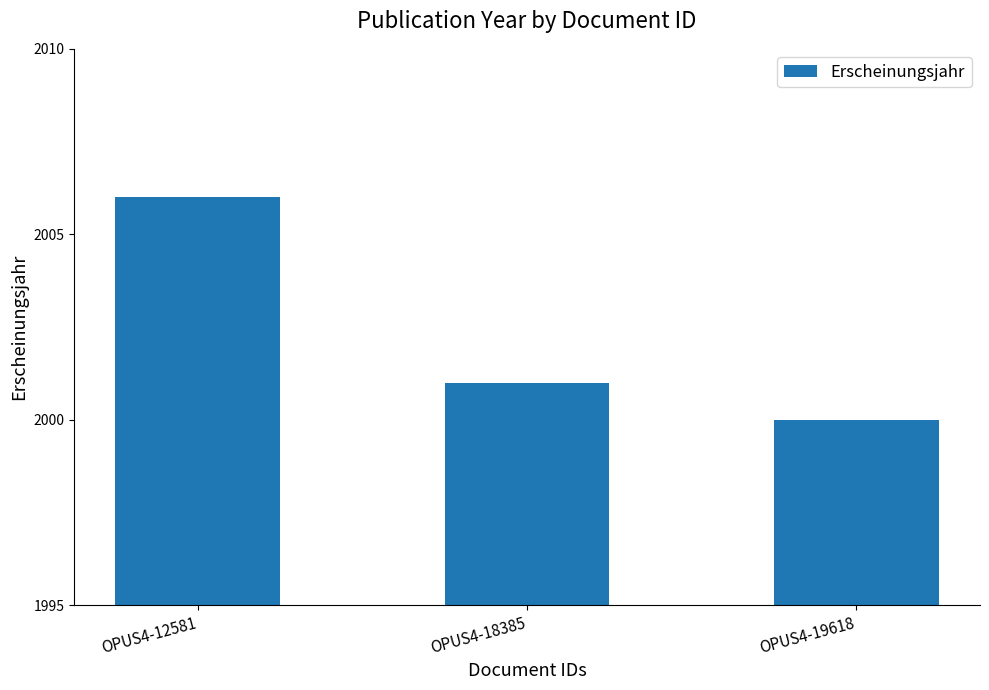

What is the maximum value shown in the chart?

2006